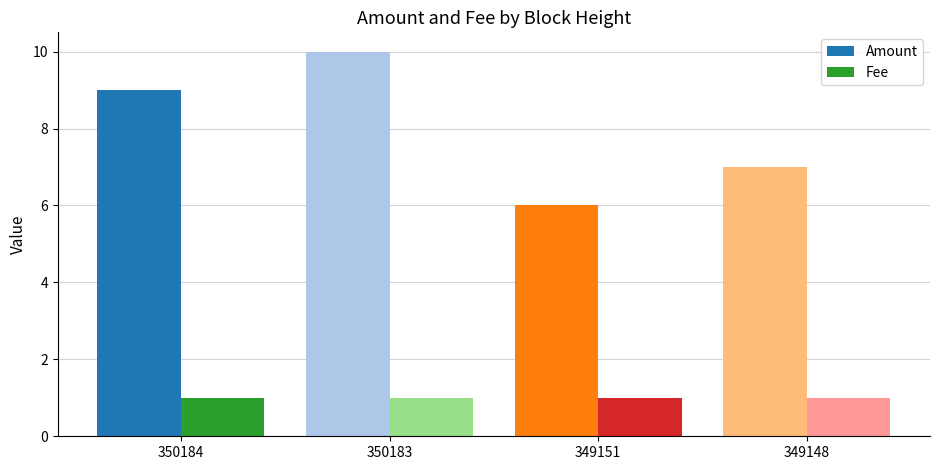

Rank the series by their average value, from highest to lowest.

Amount, Fee